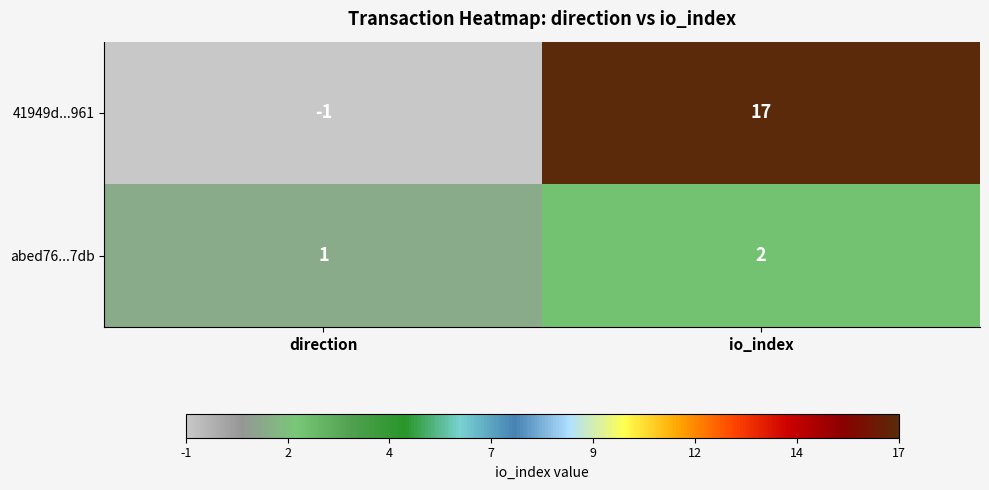

What is the sum of all 41949d...961 values?

16